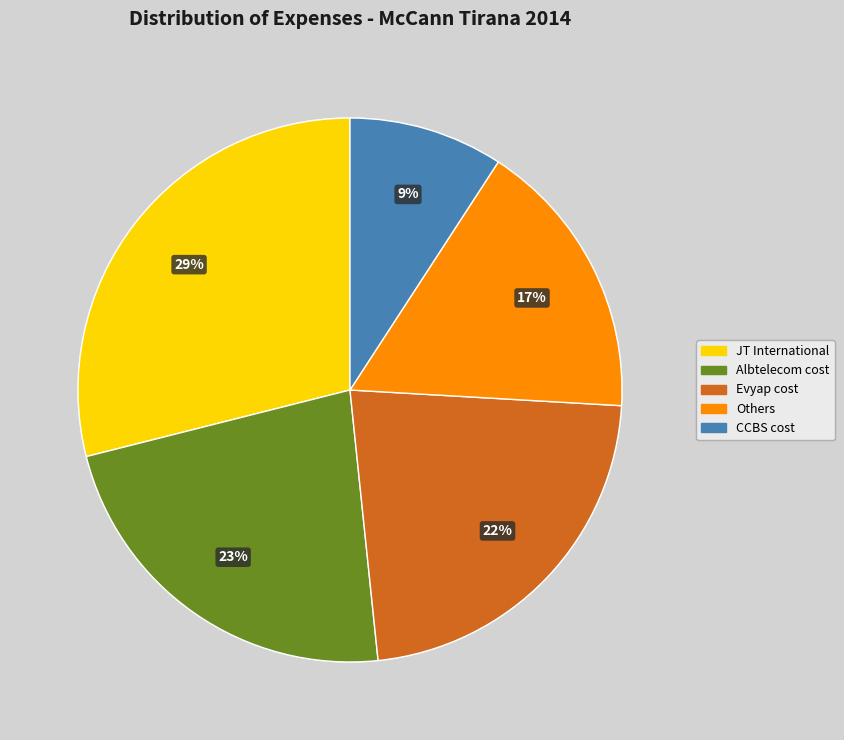

Is there any slice that represents more than half of the pie?

No